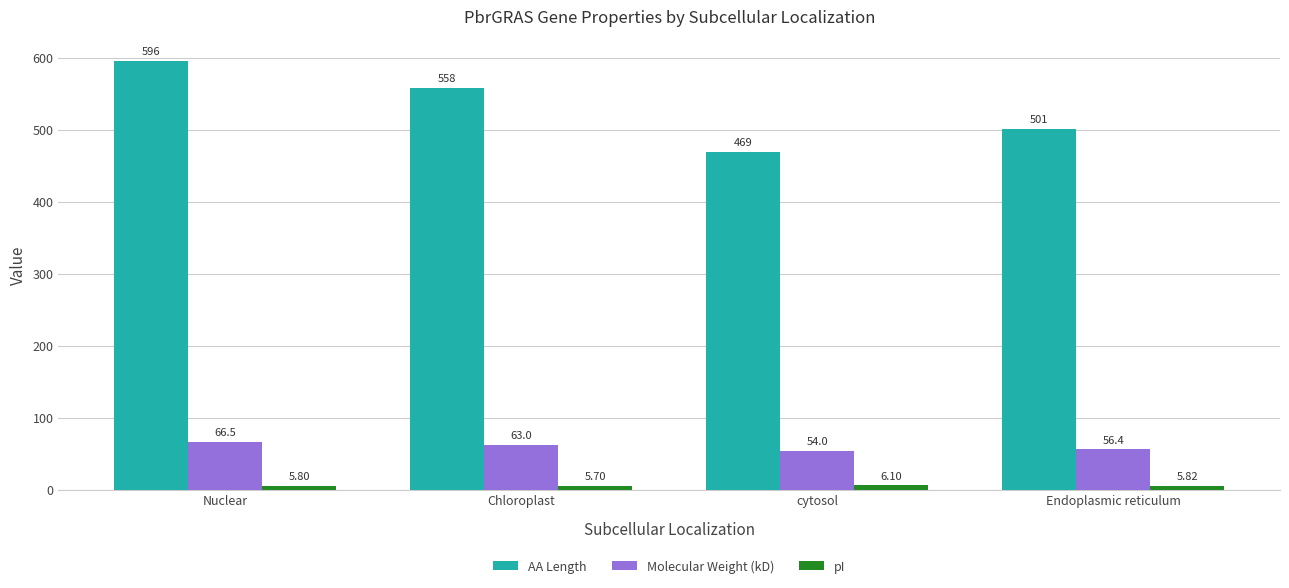

What is the highest value of the Molecular Weight (kD) series?

66.5